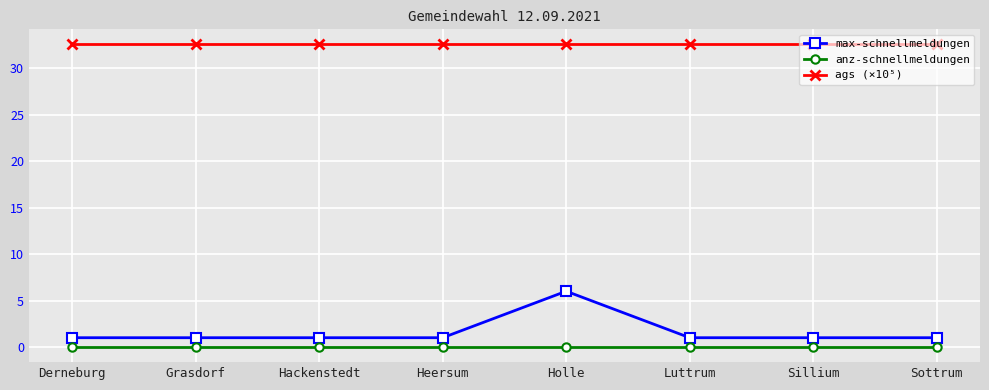

What is the lowest value of the ags (×10⁵) series?

32.5